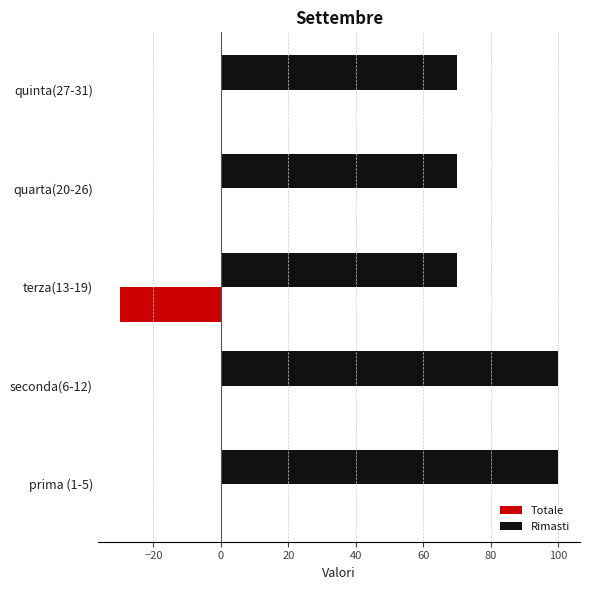

True or false: Rimasti has a value of 94 at quarta(20-26).

False